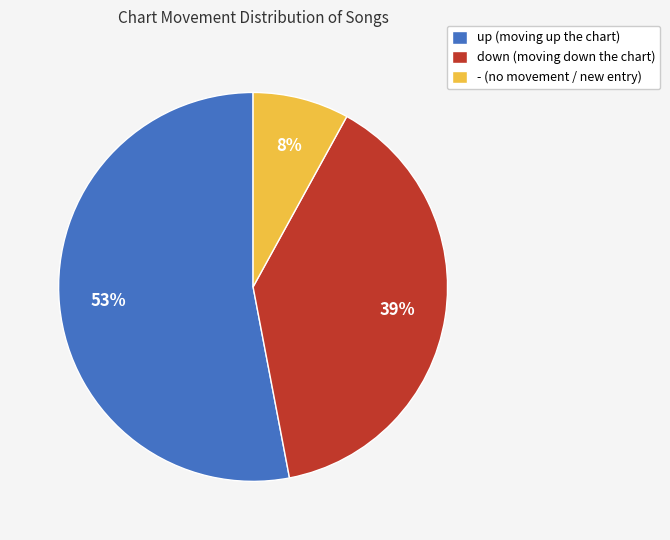

Is the sum of up (moving up the chart) and - (no movement / new entry) greater than half?

Yes